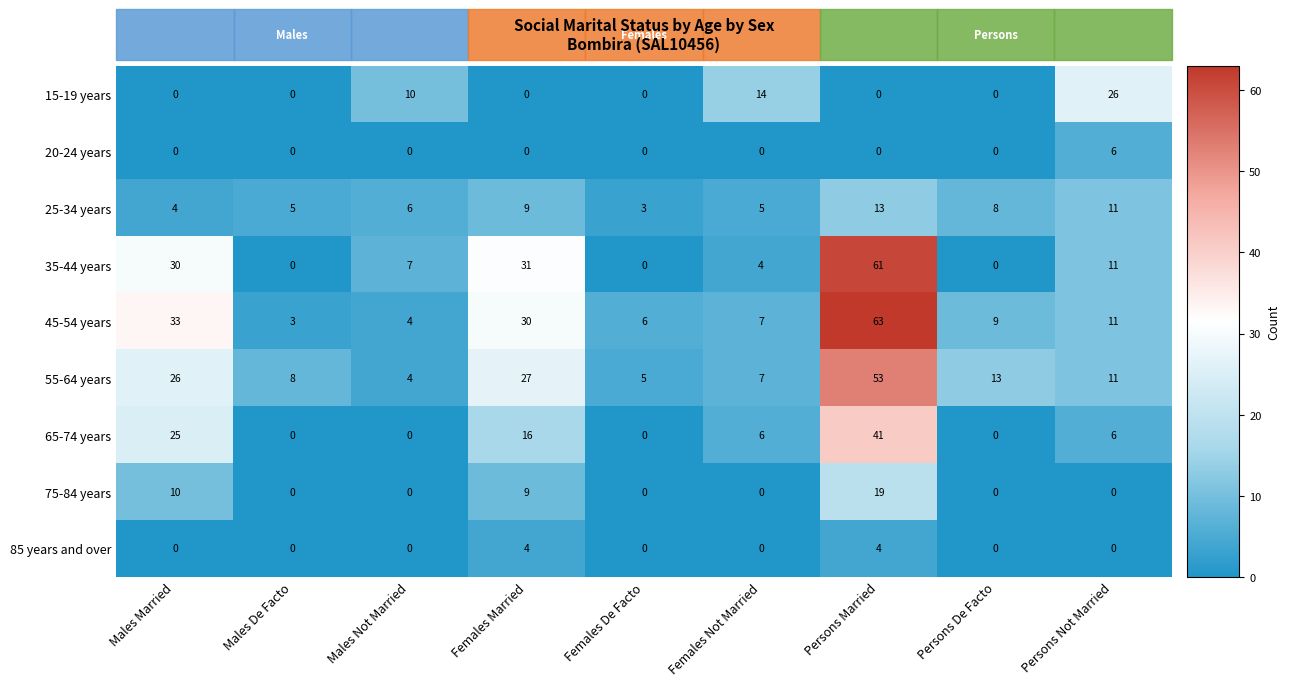

List the series in order of their peak value, highest first.

45-54 years, 35-44 years, 55-64 years, 65-74 years, 15-19 years, 75-84 years, 25-34 years, 20-24 years, 85 years and over